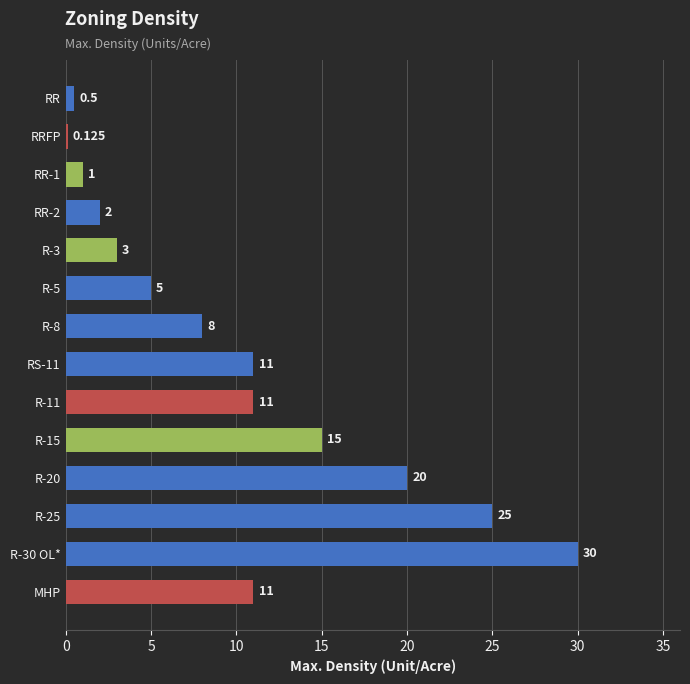

Which label corresponds to the smallest value in the chart?

RRFP